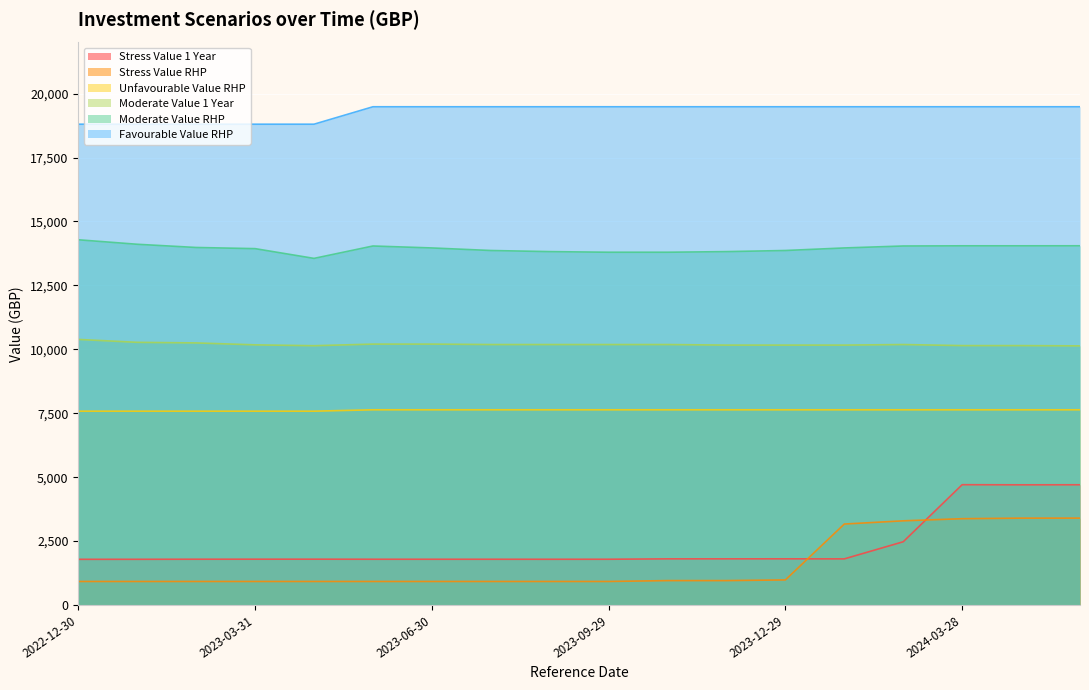

At which label is Stress Value RHP closest to 2159?

2024-01-31